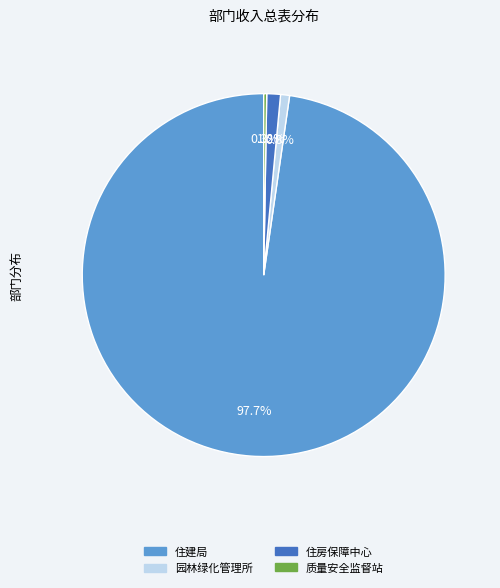

Does any single category account for the majority?

Yes